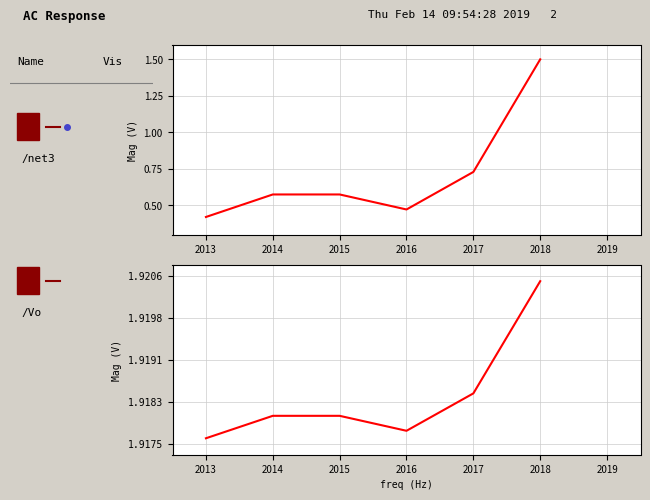

What is the value of the /Vo point at the 5th from the left?

1.9